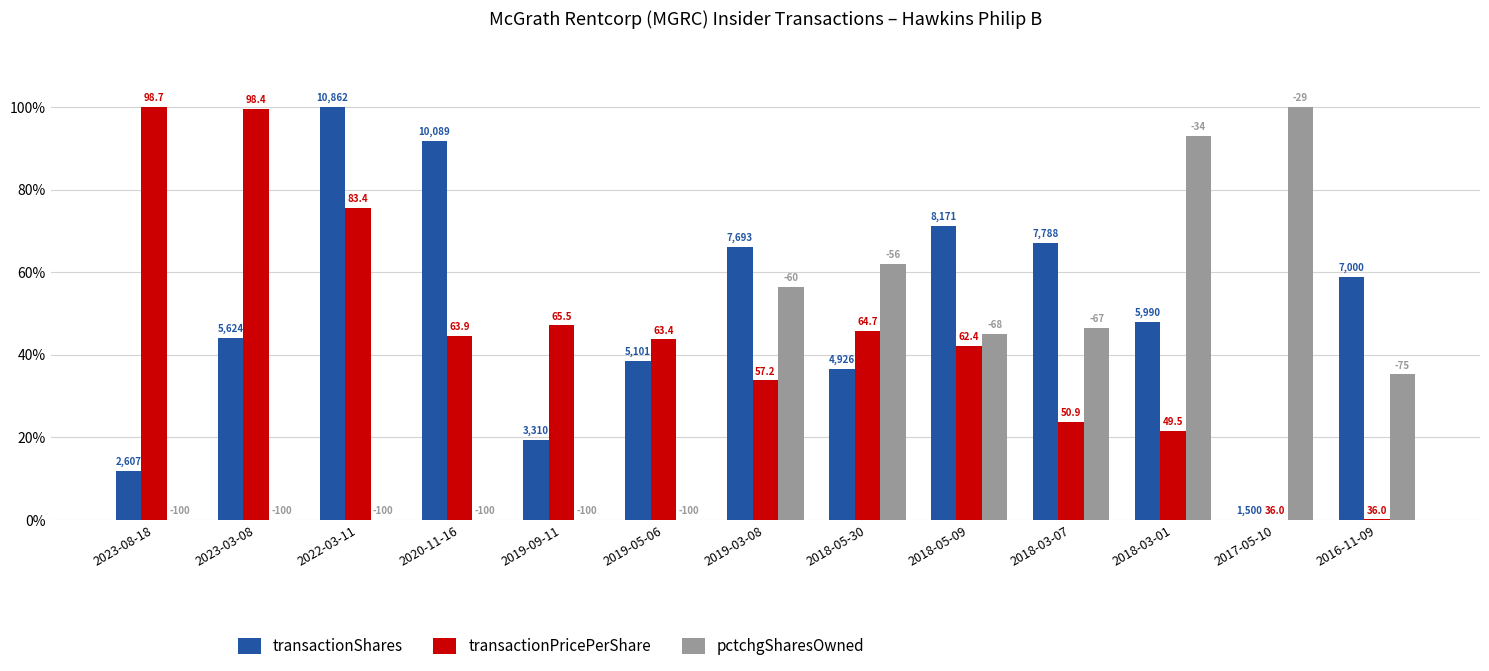

What is the label of the 2nd bar from the left?

2023-03-08